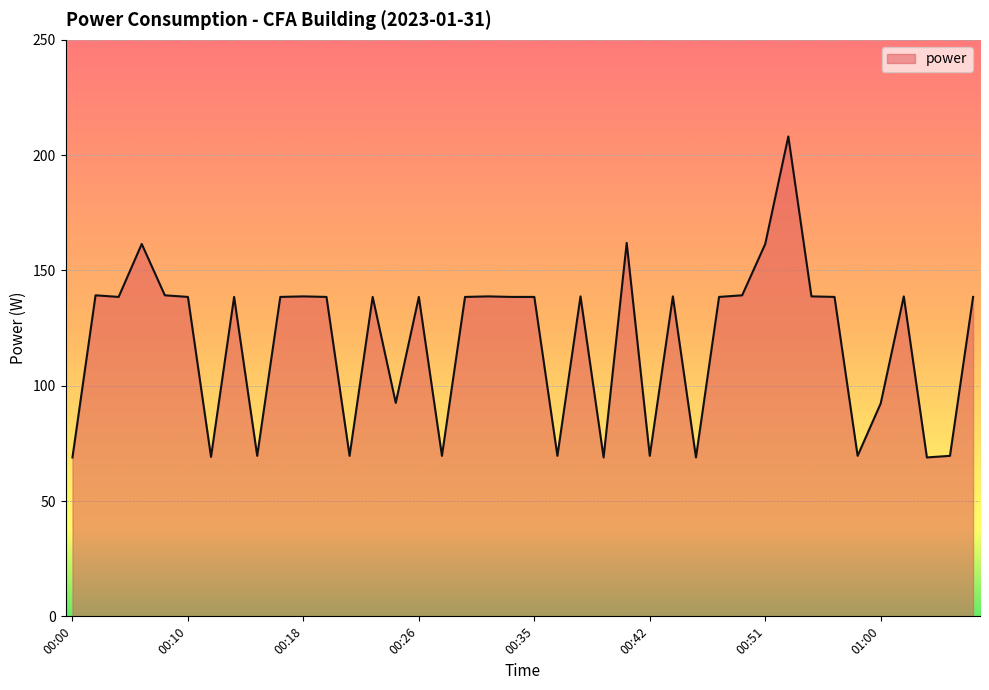

What is the greatest value displayed?

208.1